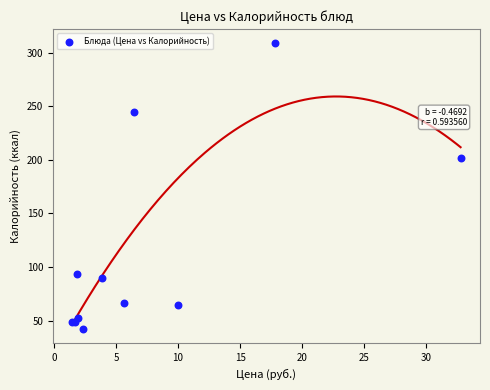

What Y value in the scatter plot is closest to 175?

202.0